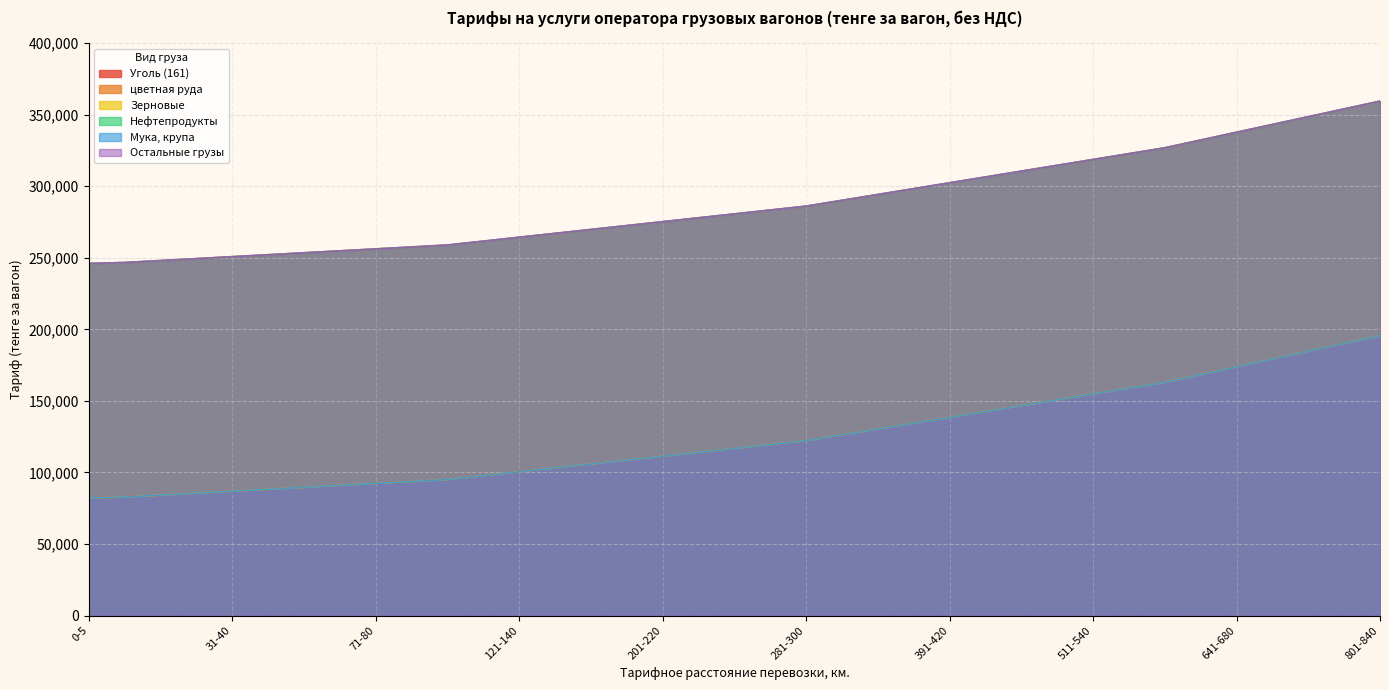

What is the total value across all series at 681-720?

1566936